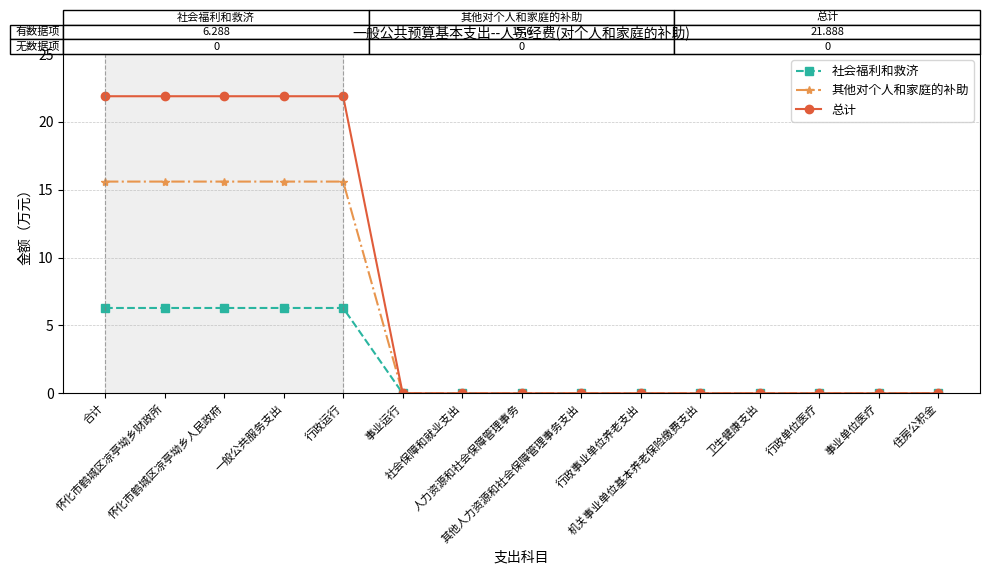

What is the greatest value displayed?

21.9